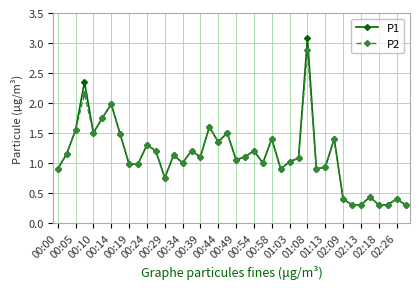

True or false: P1 has more than 1 points higher than both neighbors.

True